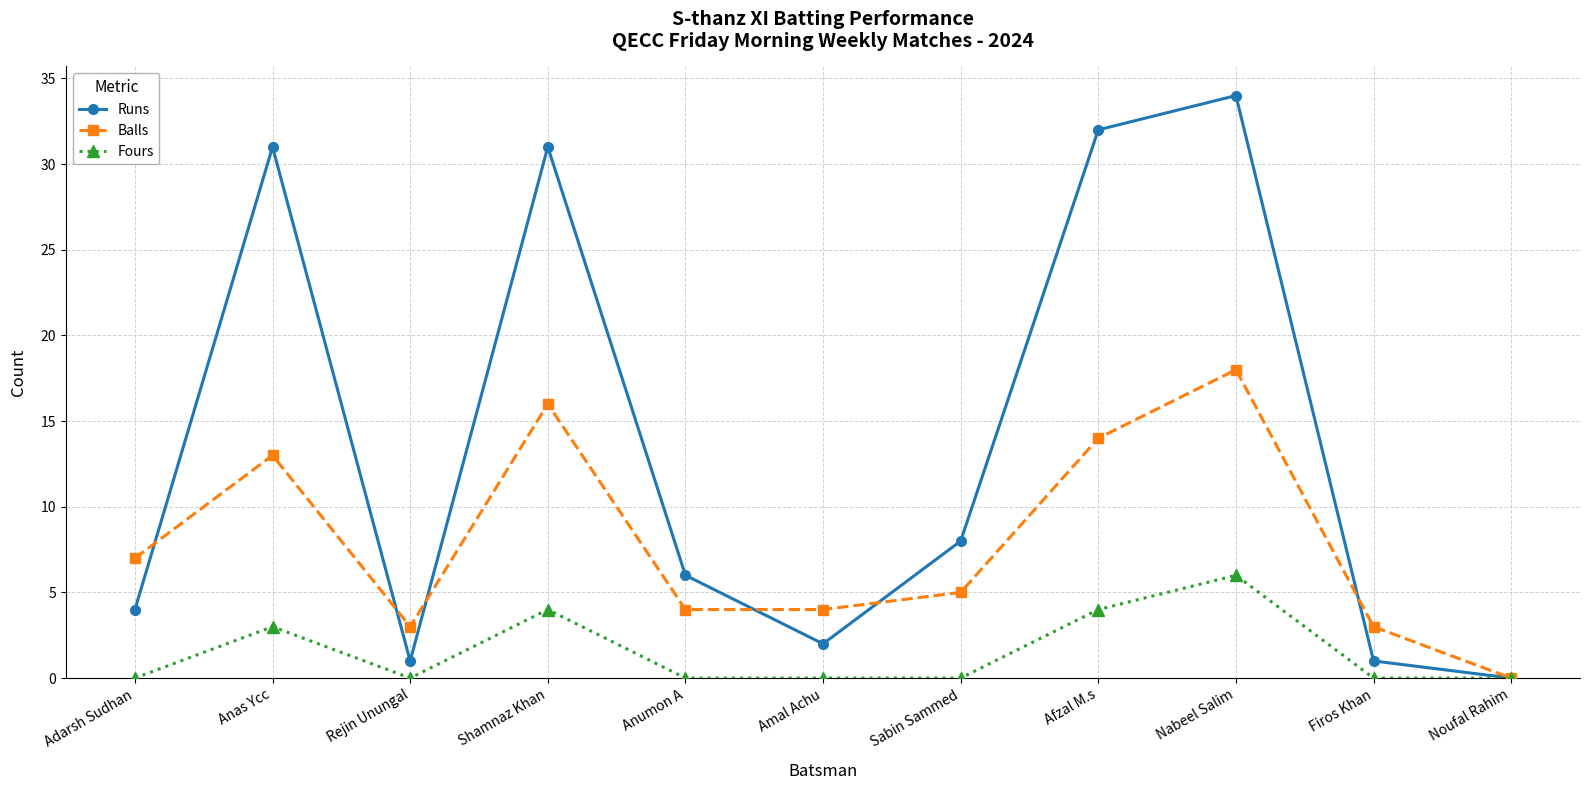

List the series in order of their peak value, highest first.

Runs, Balls, Fours